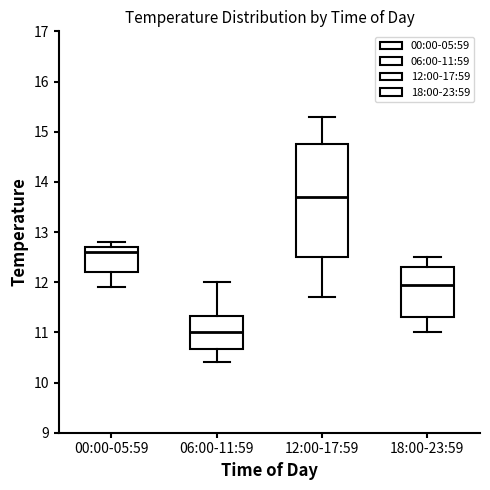

Reading left to right, transcribe this box plot: for each box, give where its median line is, the range the box spans, and where its two whiskers end, as read against the y-axis. The values are not printed on the chart, so give them approximately, as read against the axis.

00:00-05:59: median 12.6, box 12.2 to 12.7, whiskers 11.9 to 12.8
06:00-11:59: median 11.0, box 10.7 to 11.3, whiskers 10.4 to 12.0
12:00-17:59: median 13.7, box 12.5 to 14.8, whiskers 11.7 to 15.3
18:00-23:59: median 12.0, box 11.3 to 12.3, whiskers 11.0 to 12.5